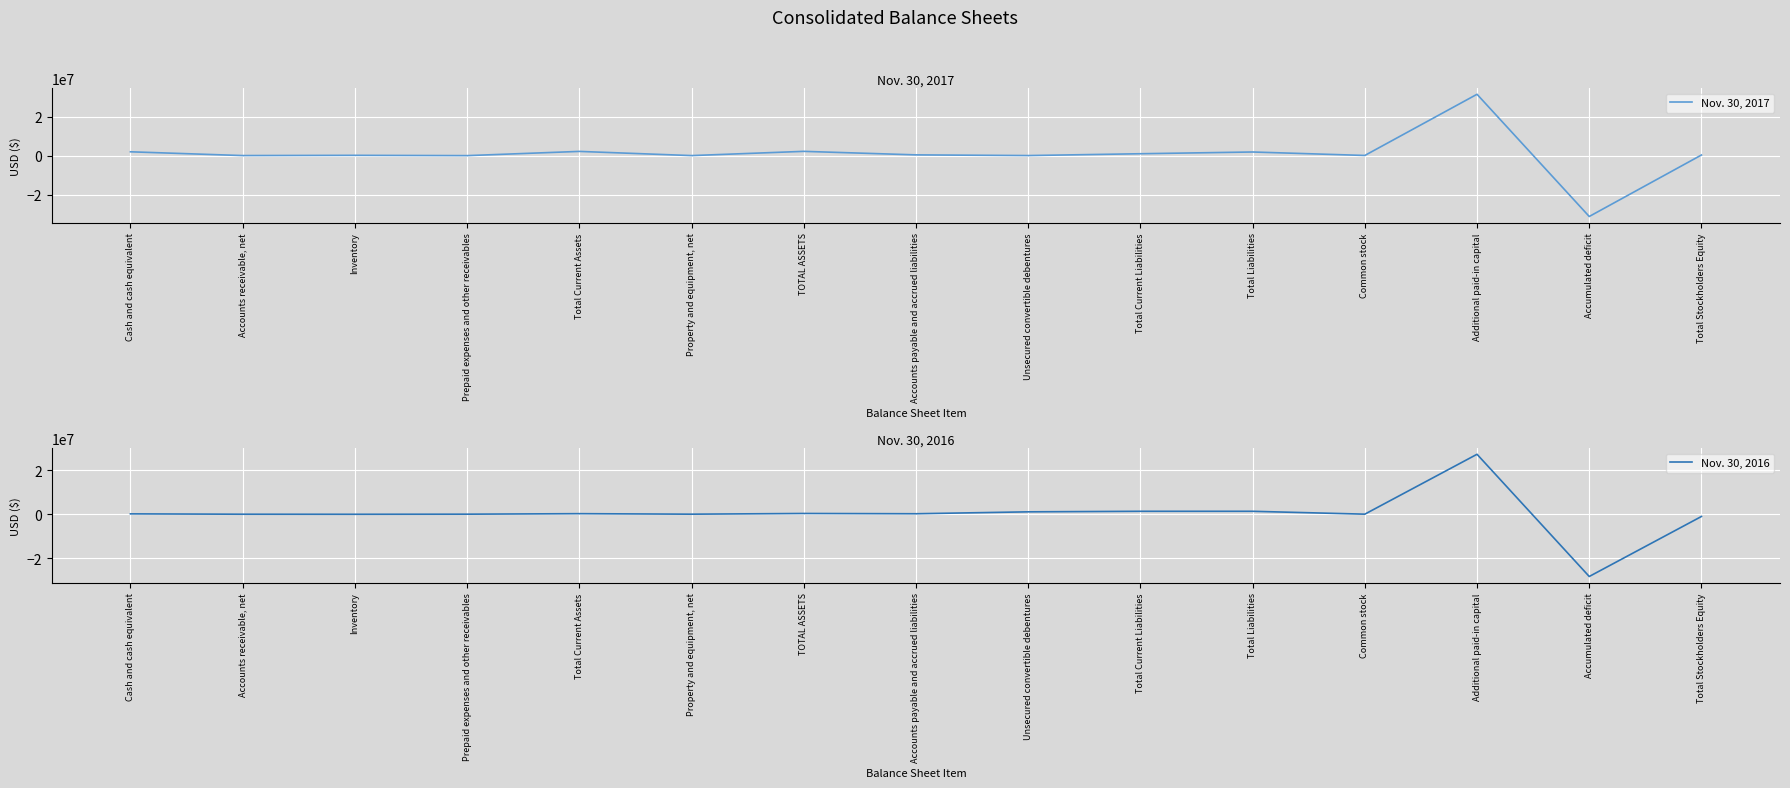

How many values in Nov. 30, 2017 are above zero?

14